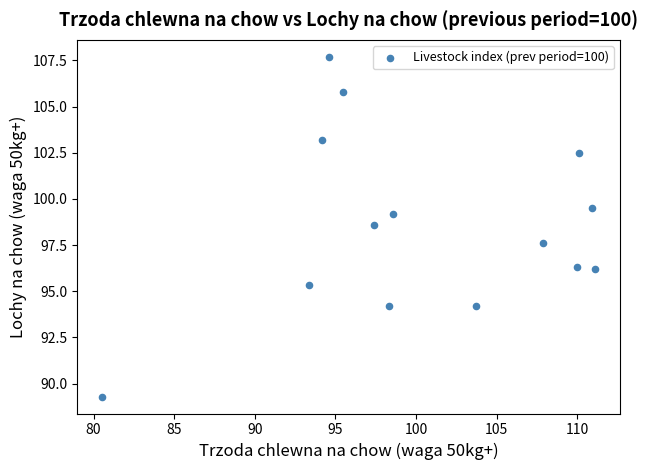

What Y value in the scatter plot is closest to 98?

97.6